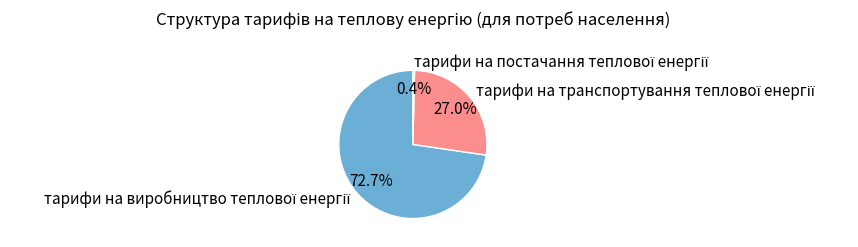

Is there any slice that represents more than half of the pie?

Yes